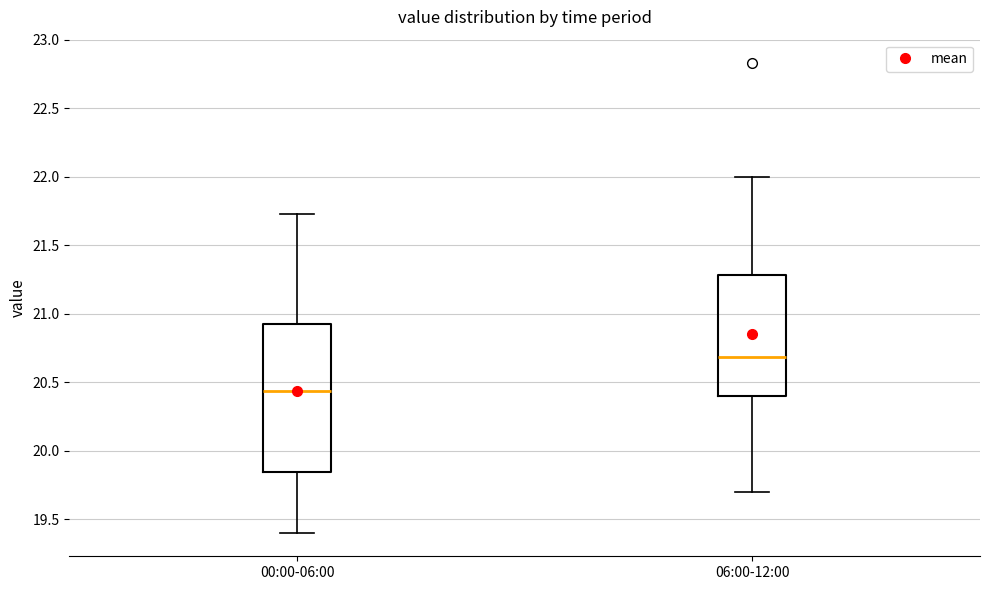

Reading left to right, transcribe this box plot: for each box, give where its median line is, the range the box spans, and where its two whiskers end, as read against the y-axis. The values are not printed on the chart, so give them approximately, as read against the axis.

00:00-06:00: median 20.45, box 19.85 to 20.90, whiskers 19.40 to 21.75
06:00-12:00: median 20.70, box 20.40 to 21.30, whiskers 19.70 to 22.00